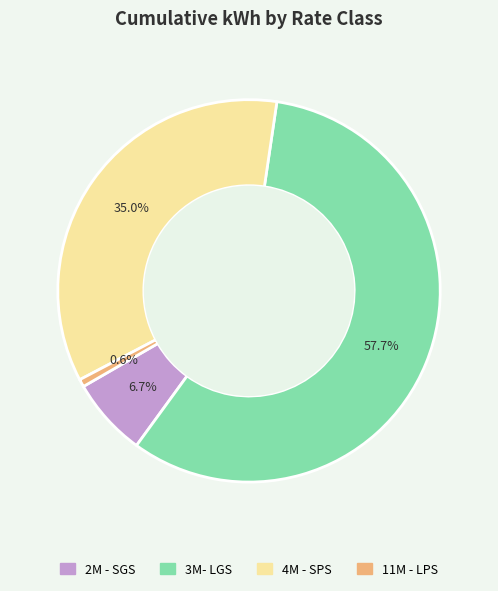

Which slice is the largest?

3M- LGS